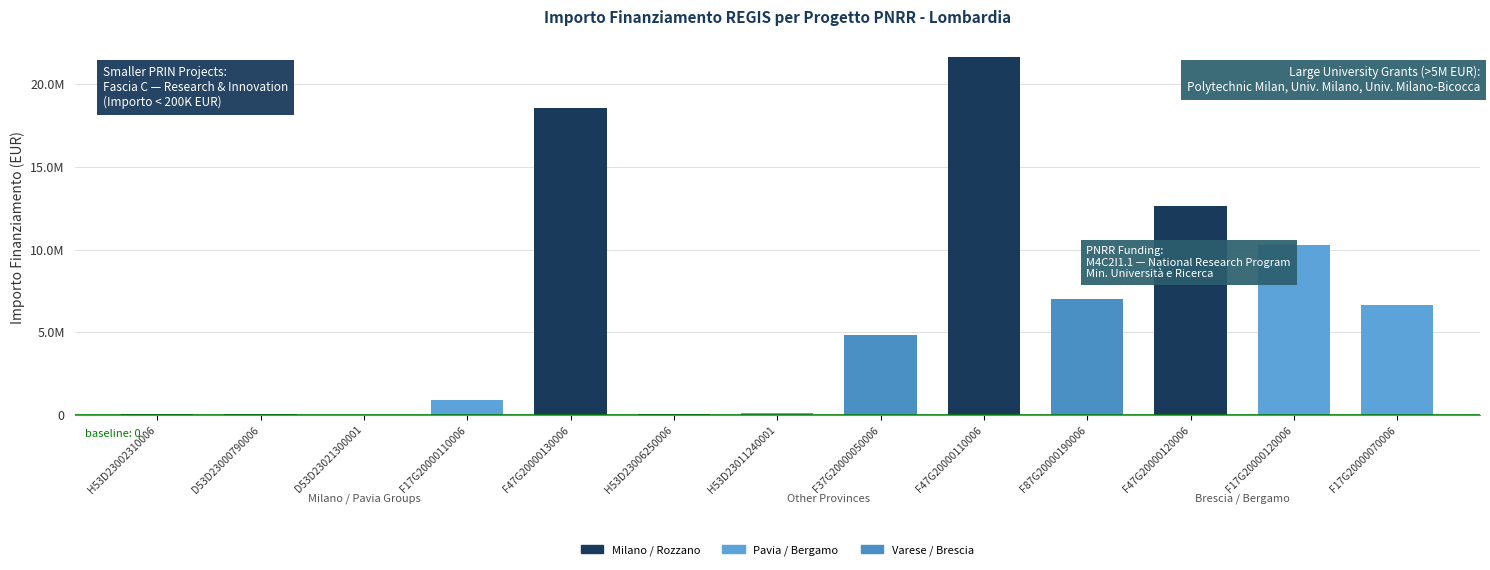

How many bars are there in total?

13